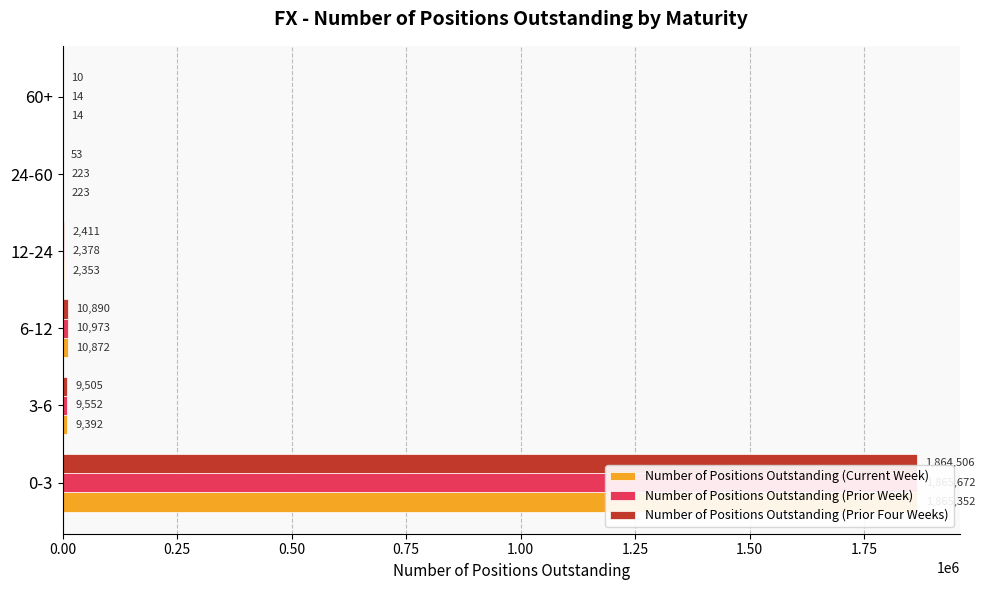

How many data points in Number of Positions Outstanding (Current Week) are above 9392?

2